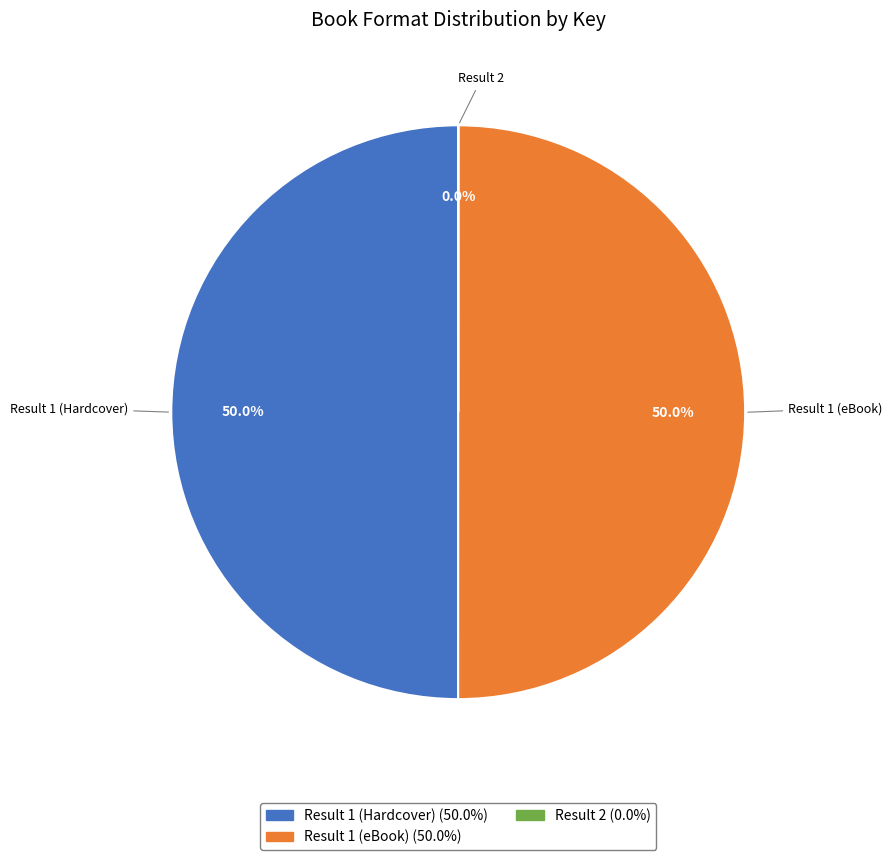

Is the sum of Result 1 (Hardcover) and Result 1 (eBook) greater than half?

Yes